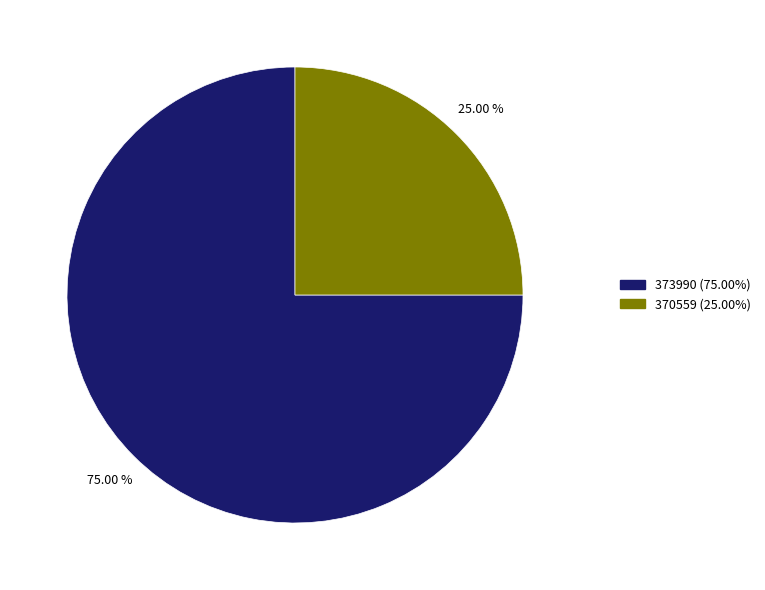

What is the ratio of the value at 373990 to the value at 370559?

3.0